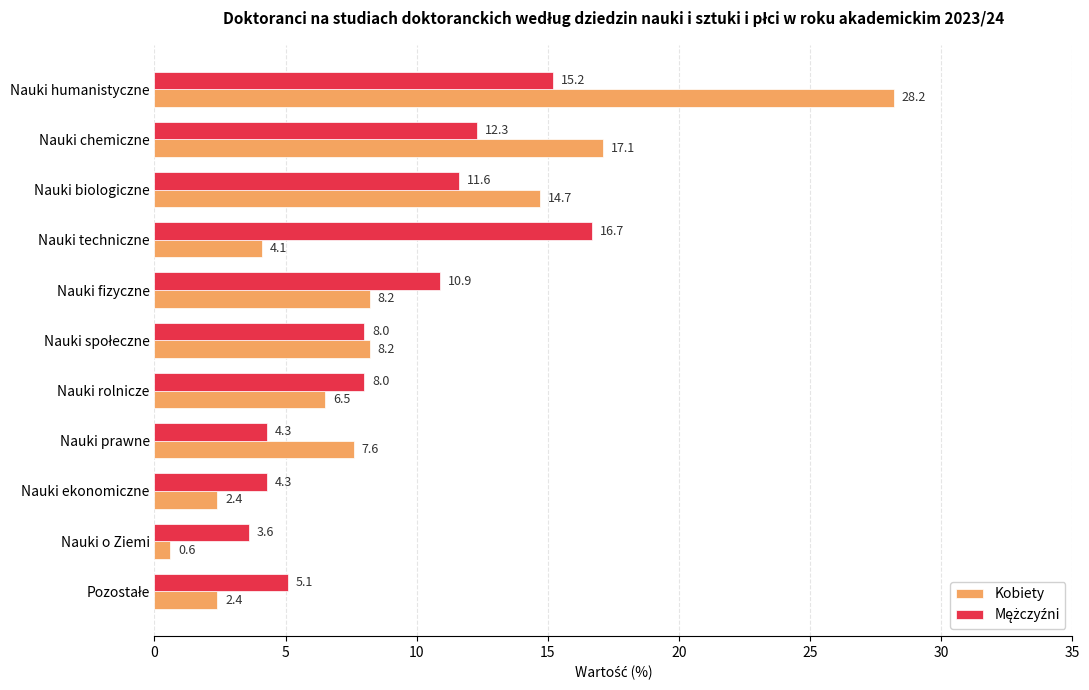

How many data points in Kobiety are above 7?

6